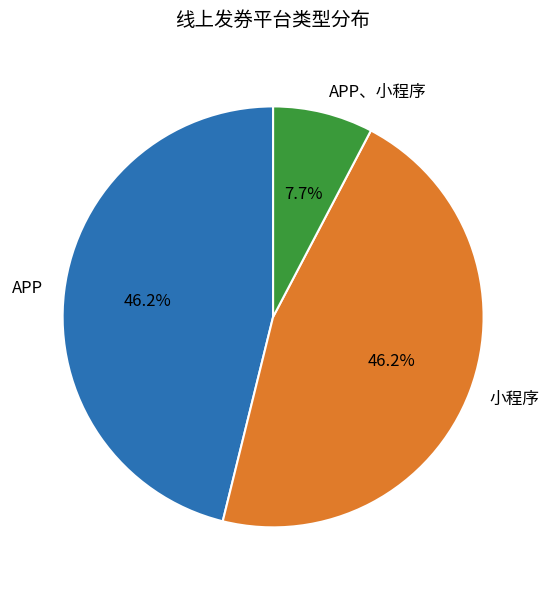

The 小程序 slice represents 46% of the pie. True or false?

True